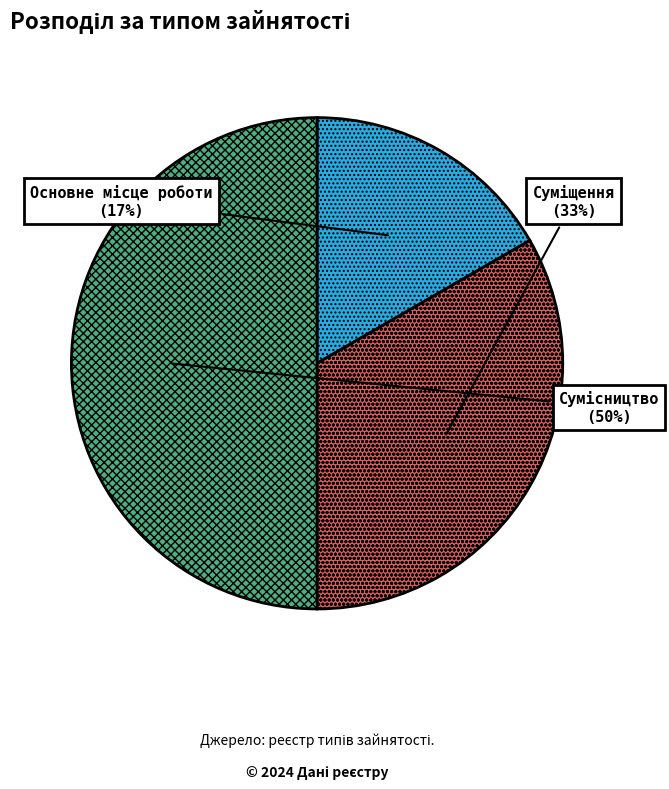

To the nearest percent, what is the average slice percentage?

33%